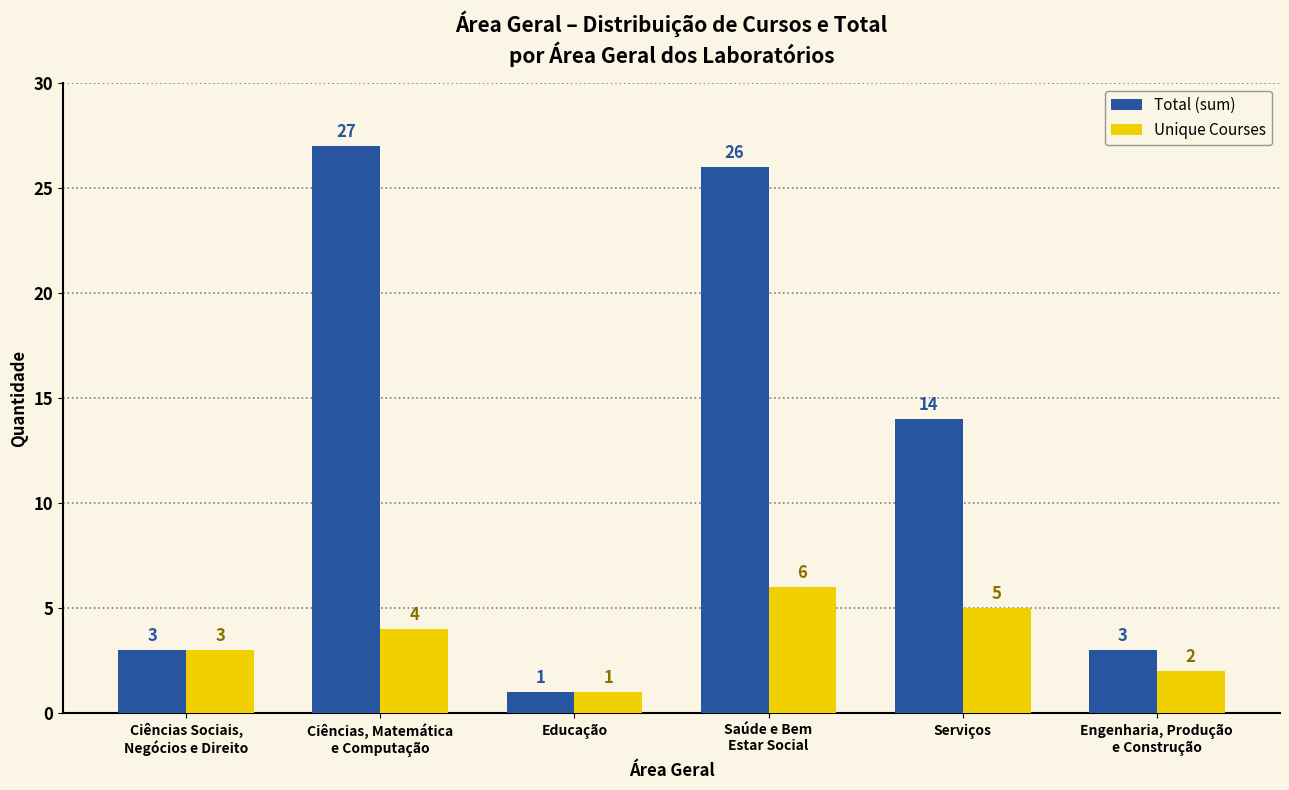

What is the total value across all series at Serviços?

19